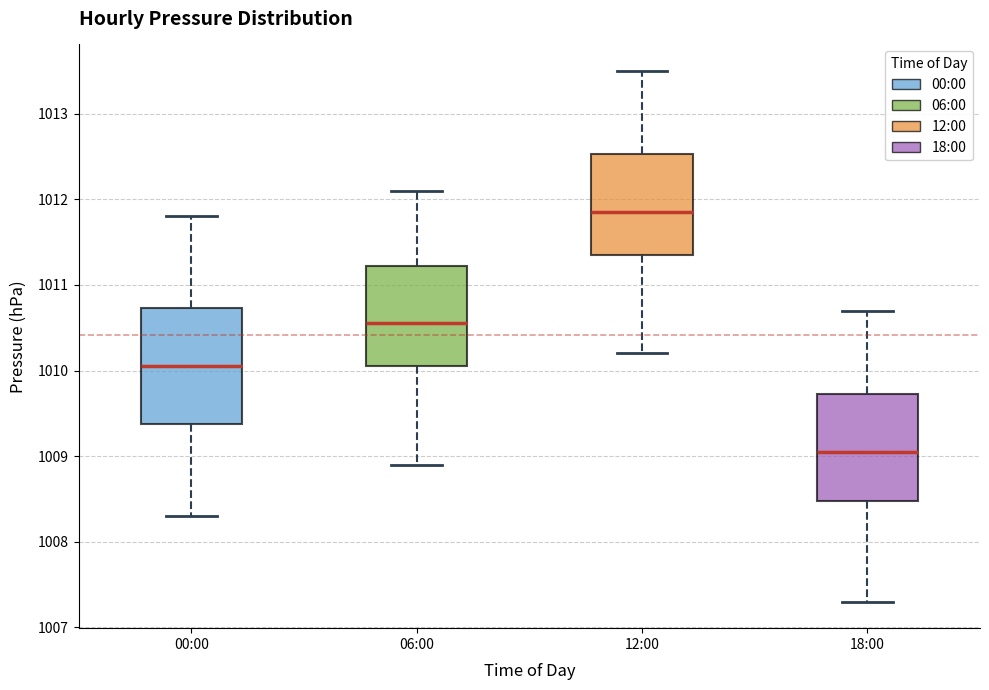

Which box's median line is the lowest?

18:00